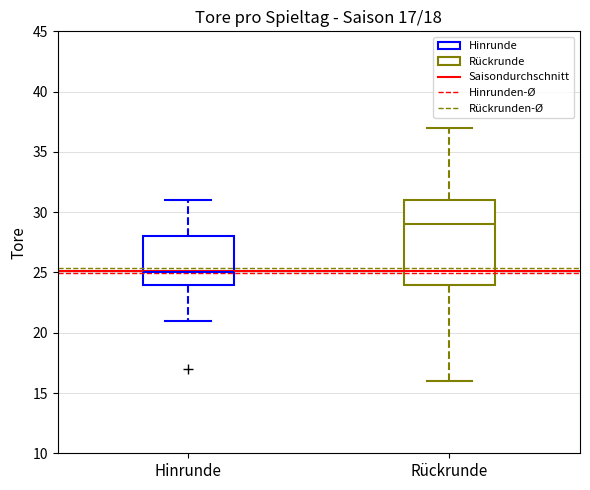

Which box's median line is the highest?

Rückrunde